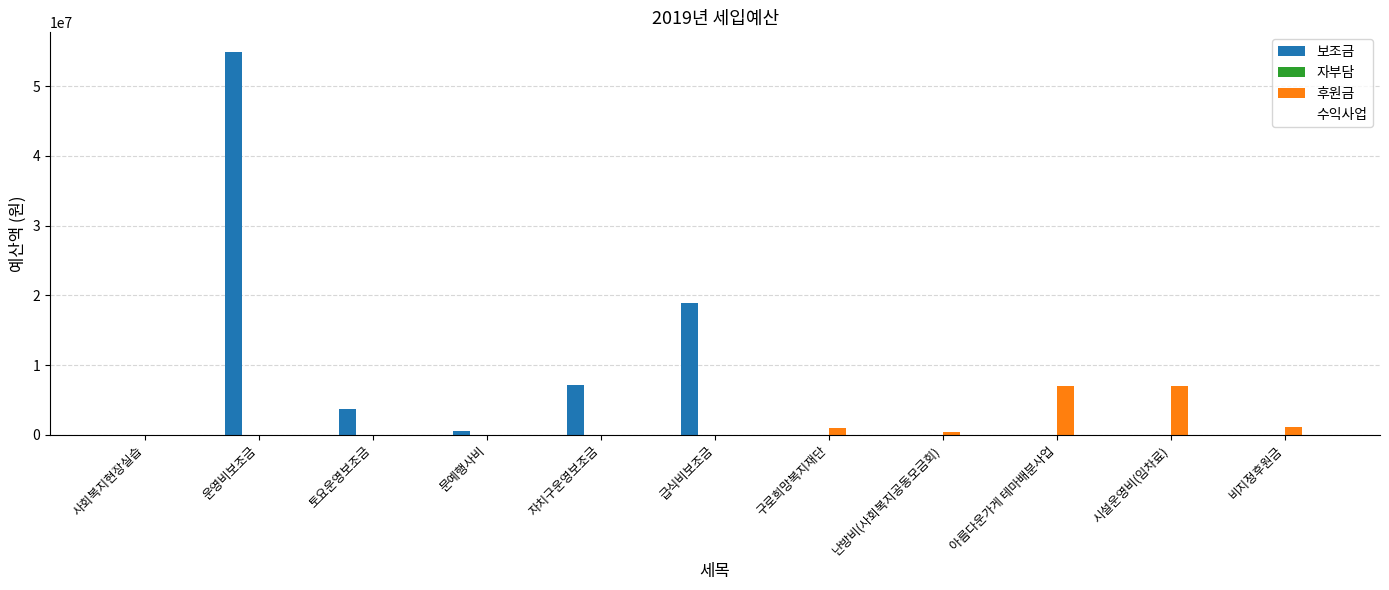

What is the total value across all series at 시설운영비(임차료)?

6960000